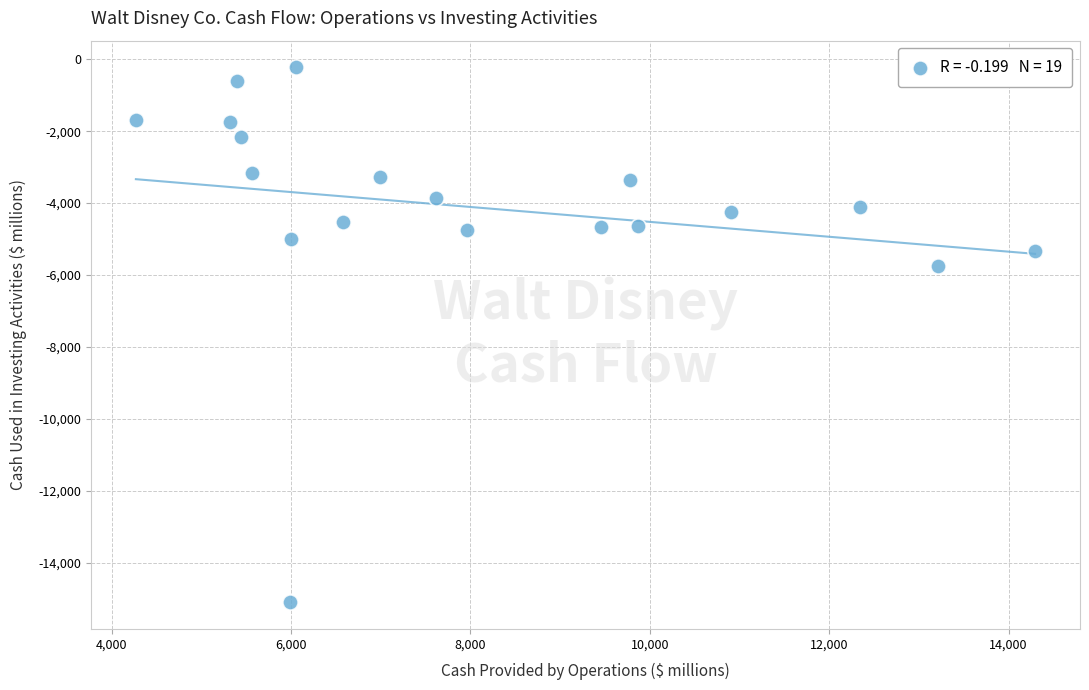

What is the range of X values (max minus min)?

10026